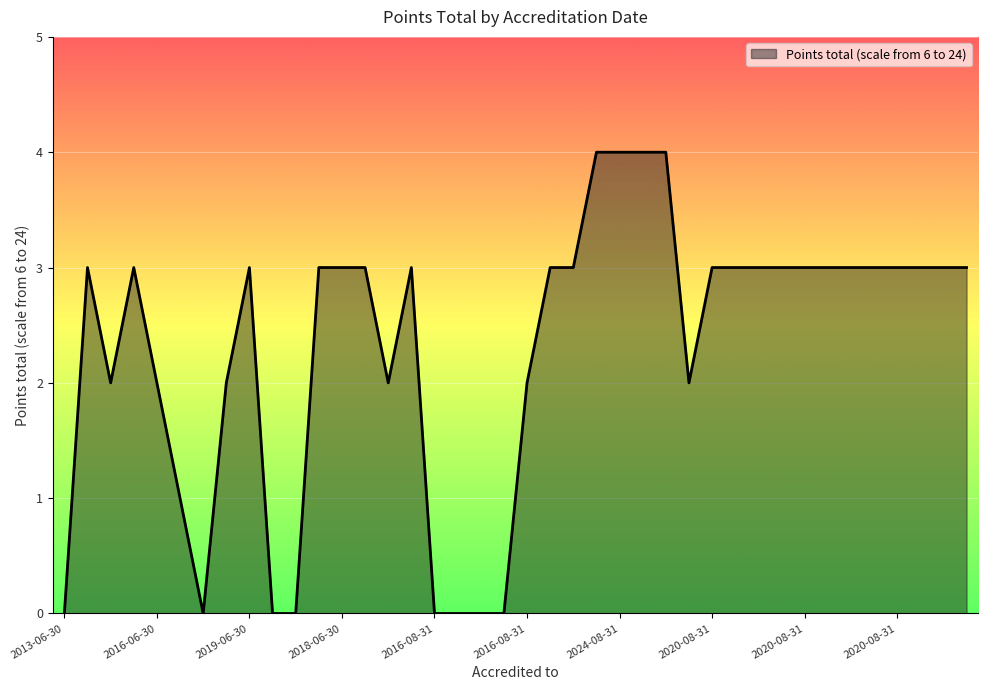

What is the difference between the maximum and minimum values?

4